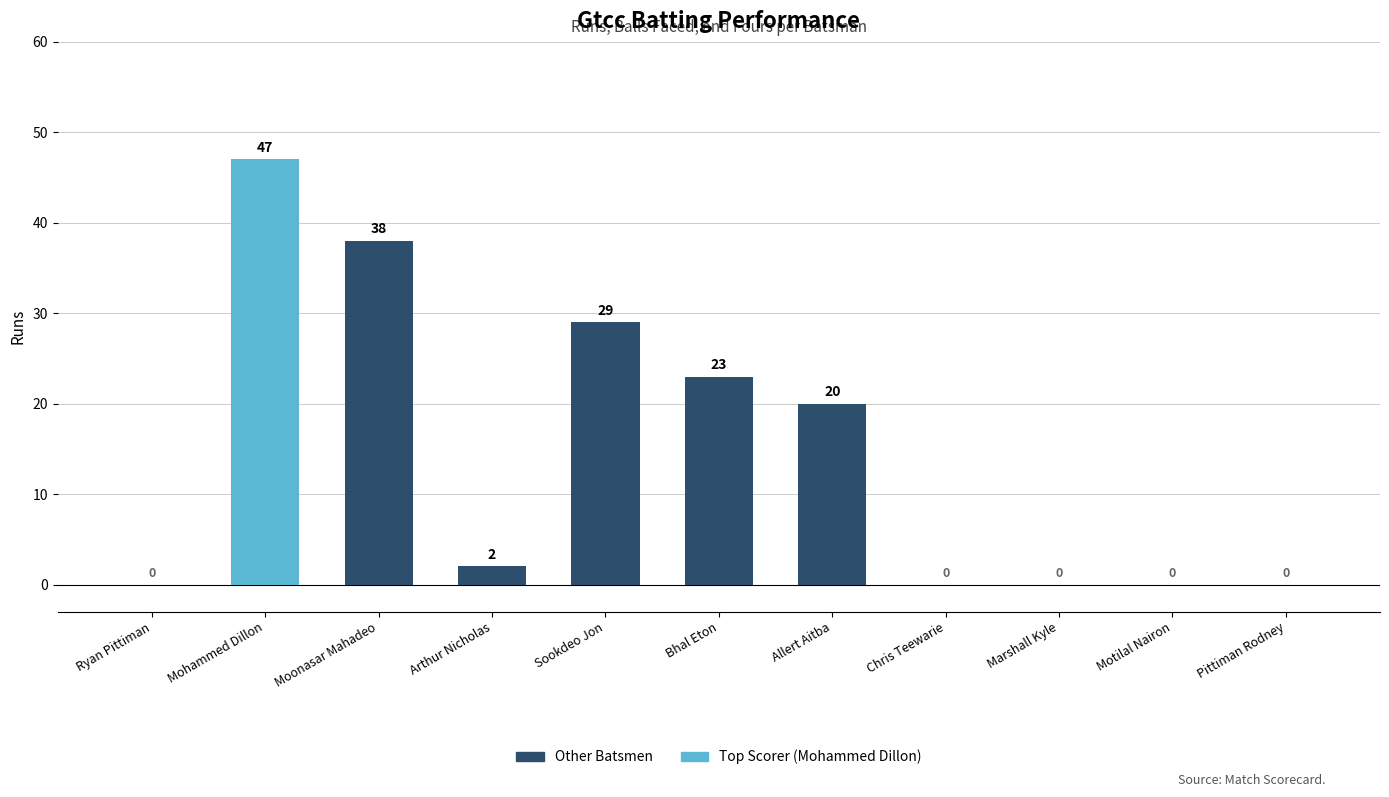

At which label is the value closest to 23?

Bhal Eton